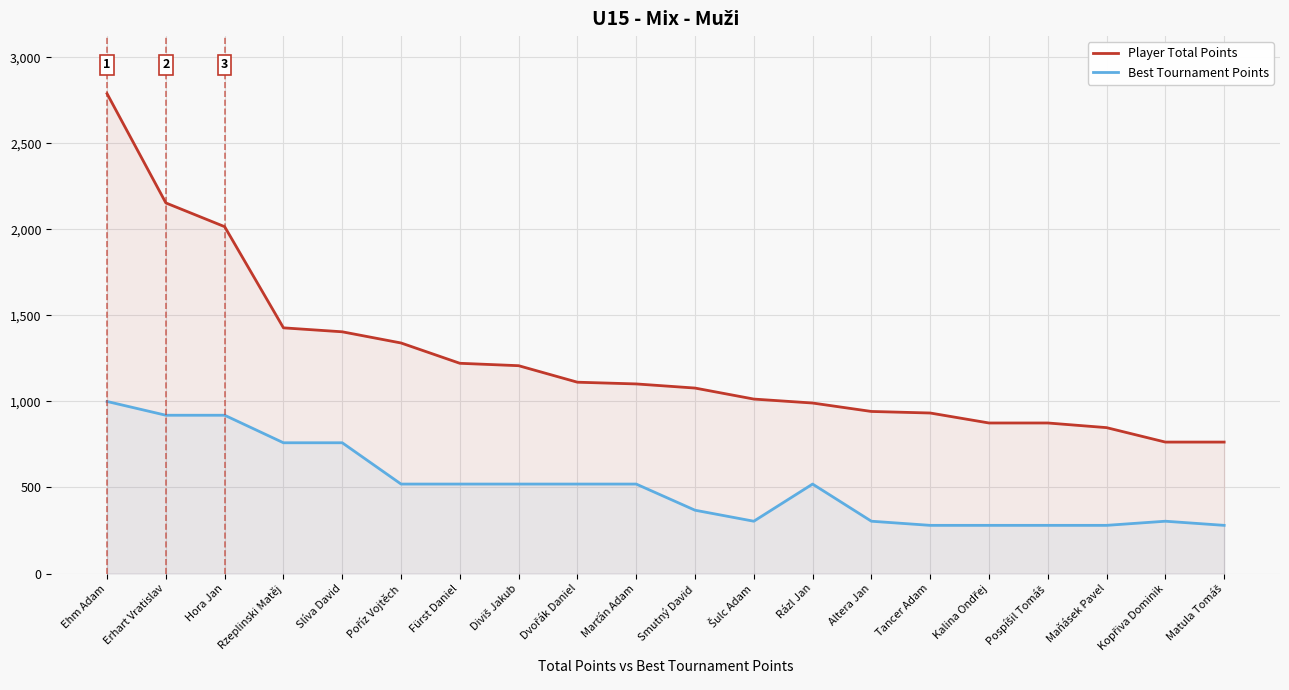

Rank the series at Smutný David from highest to lowest value.

Player Total Points, Best Tournament Points